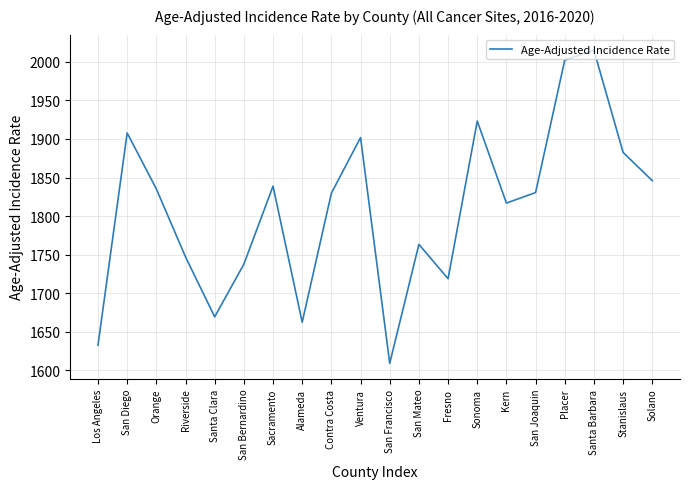

What is the change in value from Santa Clara to San Bernardino?

+68.2